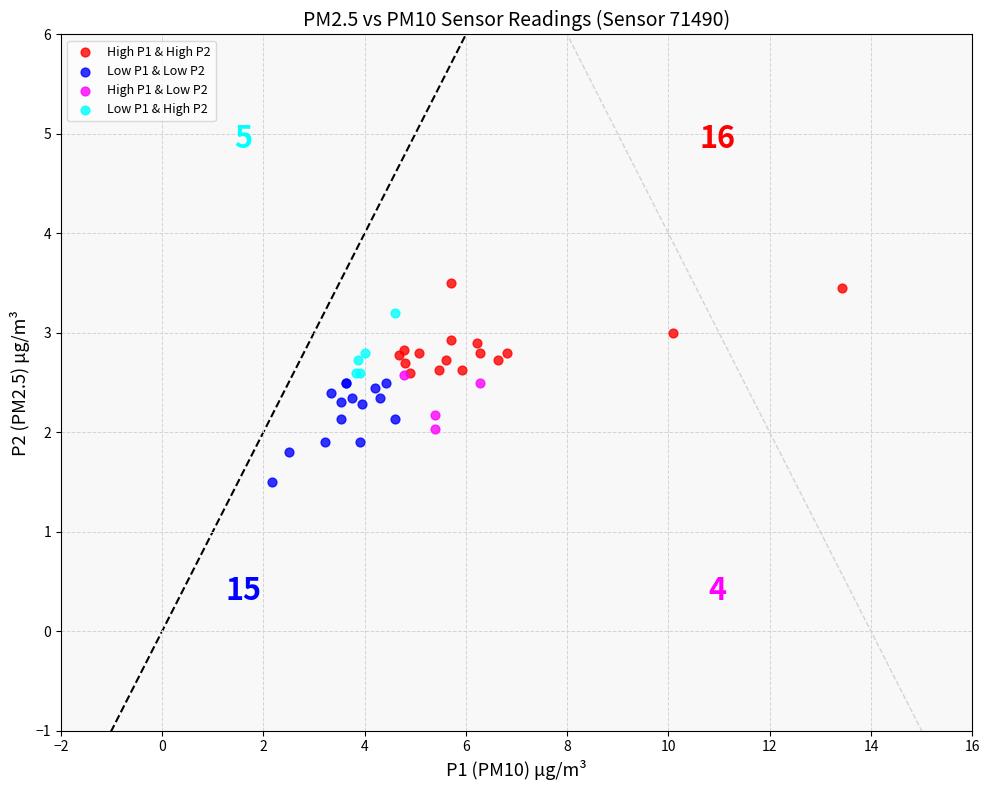

Which series contains the lowest Y value?

Low P1 & Low P2